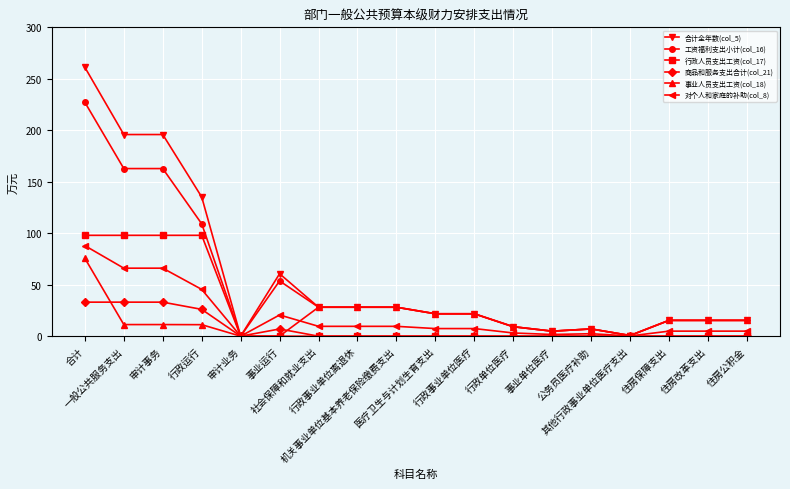

What position from the right is 行政事业单位离退休?

11